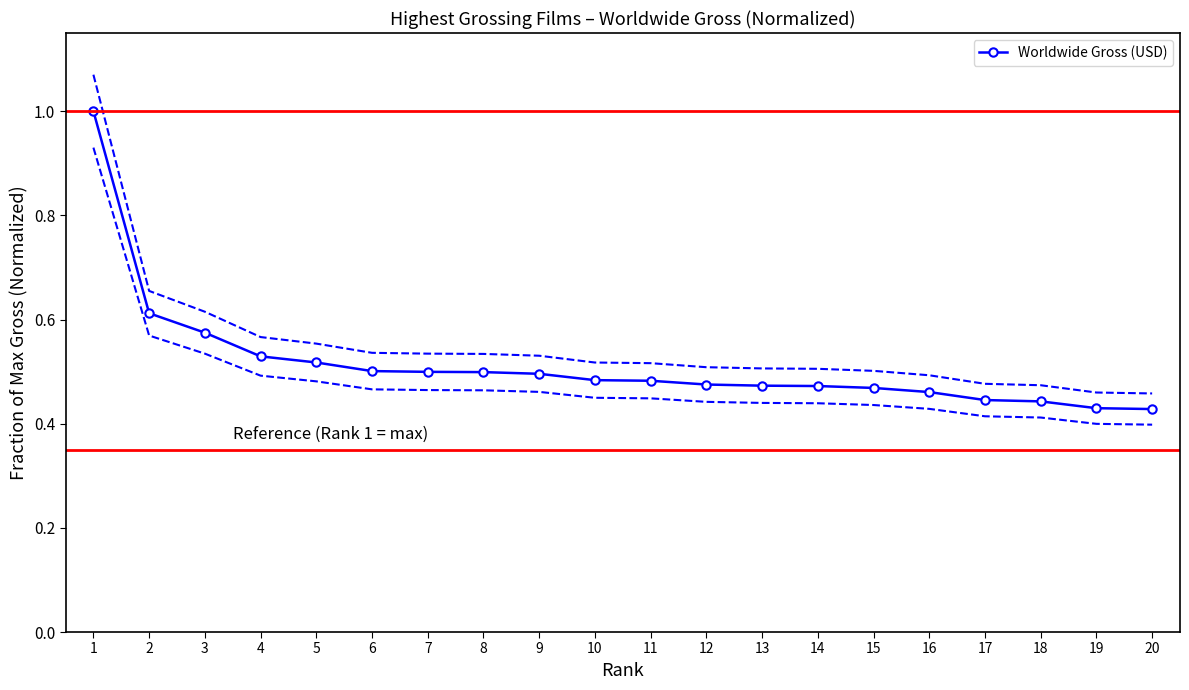

How many categories are shown in the chart?

20